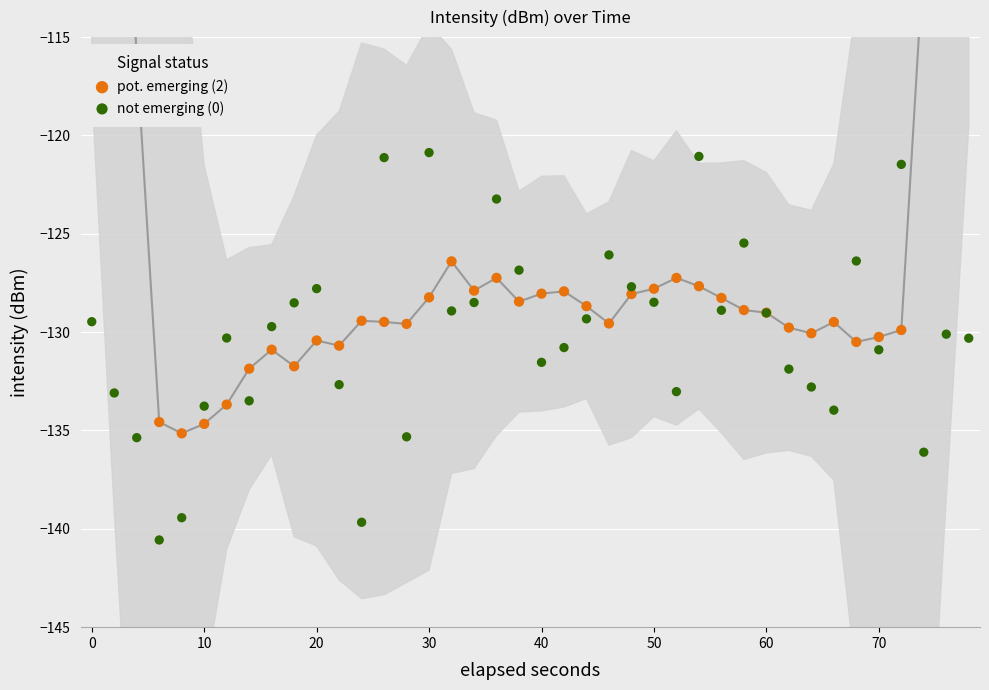

At how many categories does at least one series exceed -89?

2